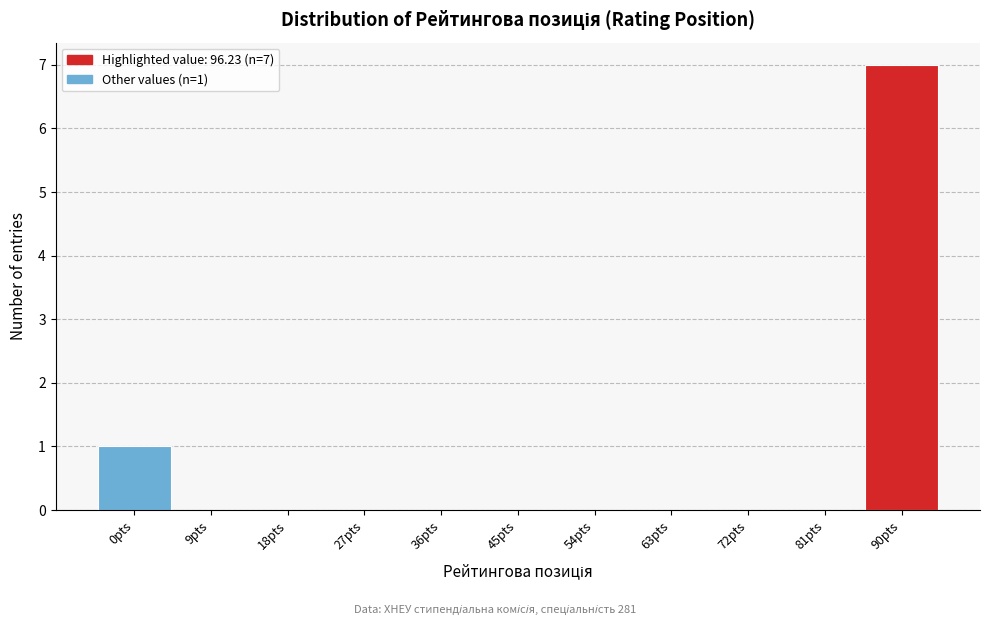

Reading left to right, extract all data points from this chart.

0pts=1	9pts=0	18pts=0	27pts=0	36pts=0	45pts=0	54pts=0	63pts=0	72pts=0	81pts=0	90pts=7